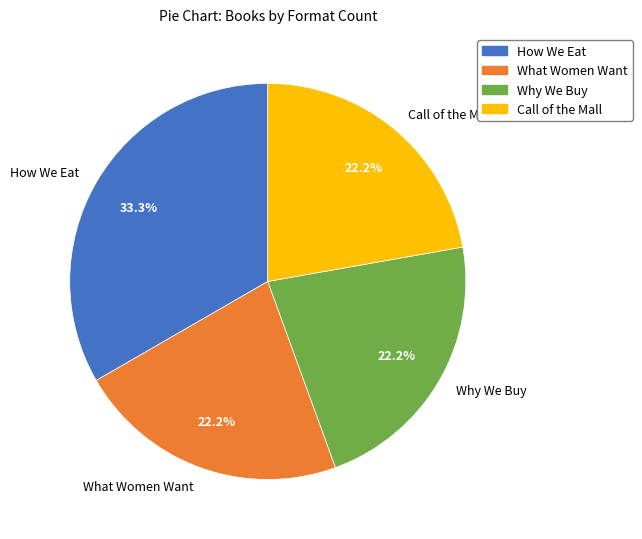

What is the total percentage of Call of the Mall and How We Eat?

55.6%